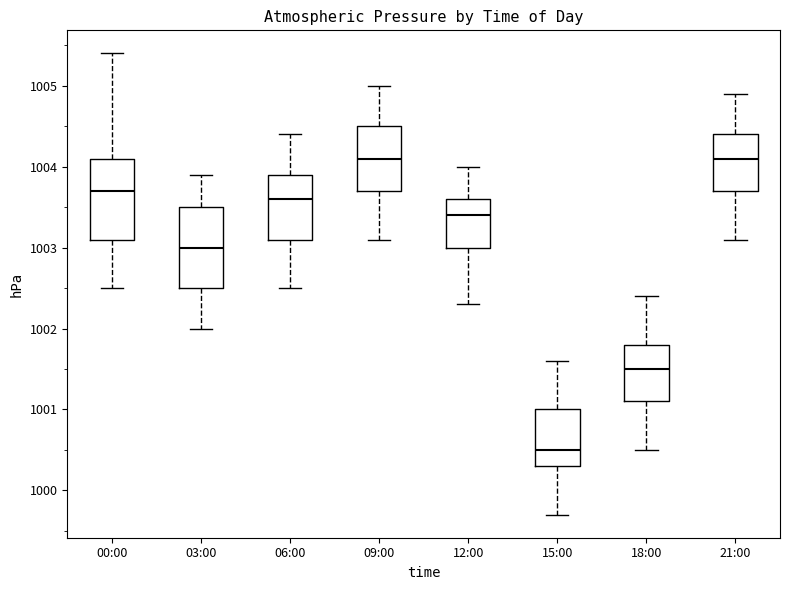

Where is the lower edge of the box for 03:00 on the y-axis? The values are not printed on the chart, so give them approximately, as read against the axis.

1002.5